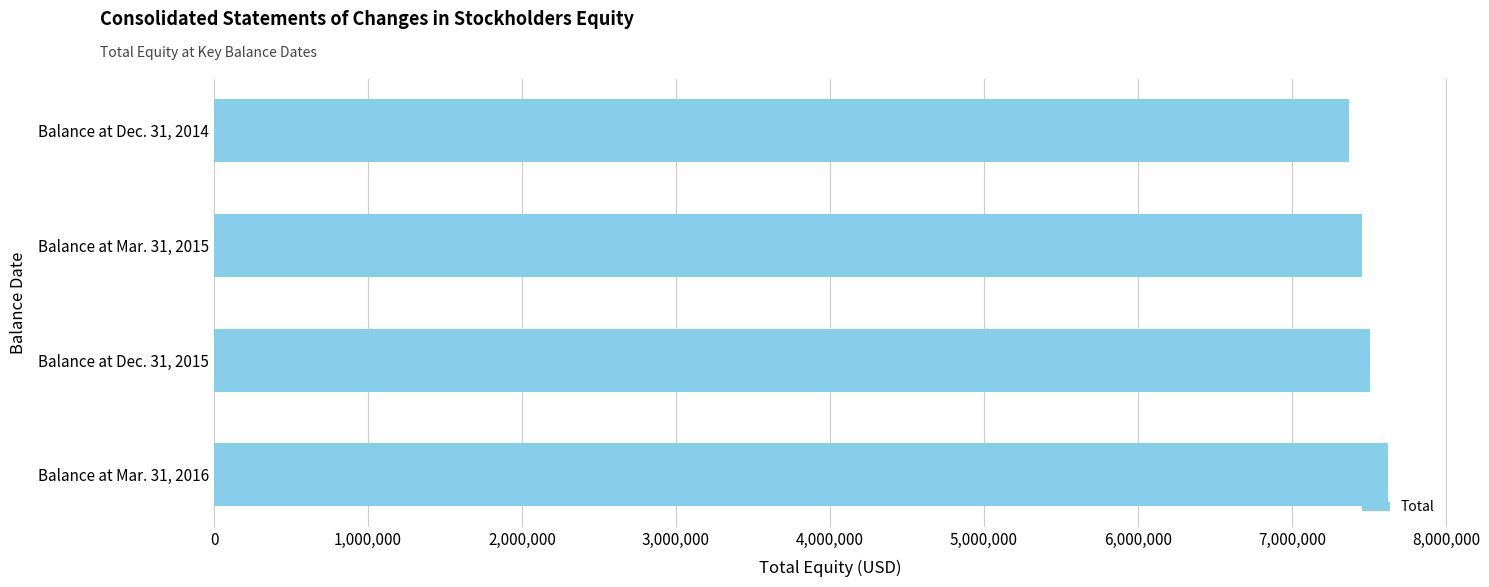

What is the value of the 1st bar from the top?

7369530